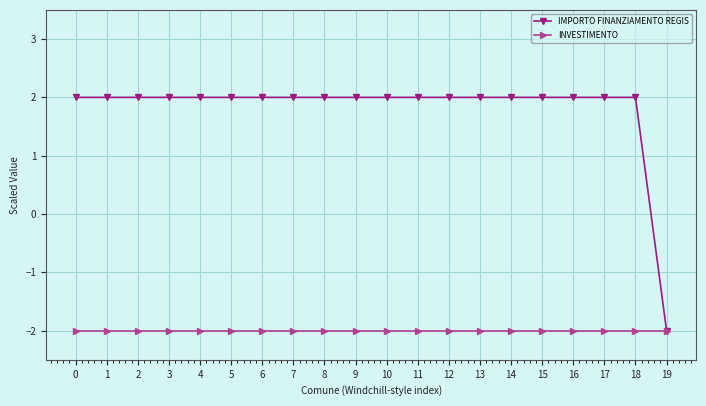

Which series has the largest range (max minus min)?

IMPORTO FINANZIAMENTO REGIS